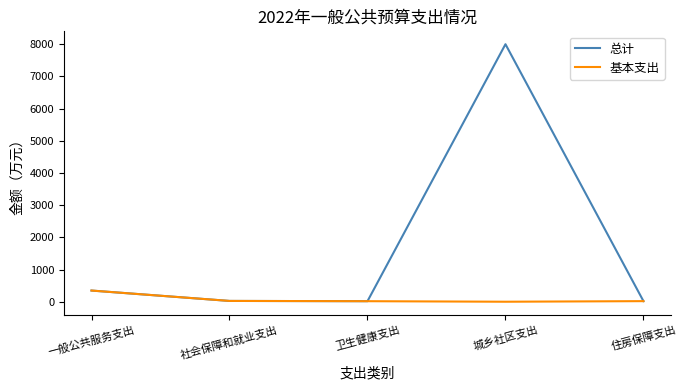

How many values in the 基本支出 series are below 18?

2